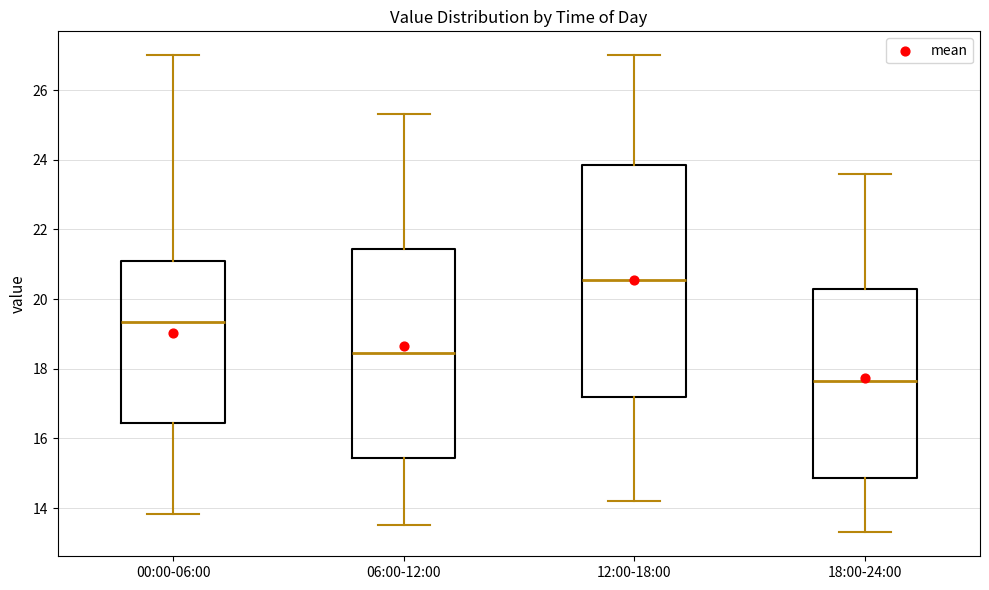

Reading left to right, transcribe this box plot: for each box, give where its median line is, the range the box spans, and where its two whiskers end, as read against the y-axis. The values are not printed on the chart, so give them approximately, as read against the axis.

00:00-06:00: median 19.4, box 16.4 to 21.0, whiskers 13.8 to 27.0
06:00-12:00: median 18.4, box 15.4 to 21.4, whiskers 13.6 to 25.4
12:00-18:00: median 20.6, box 17.2 to 23.8, whiskers 14.2 to 27.0
18:00-24:00: median 17.6, box 14.8 to 20.2, whiskers 13.4 to 23.6